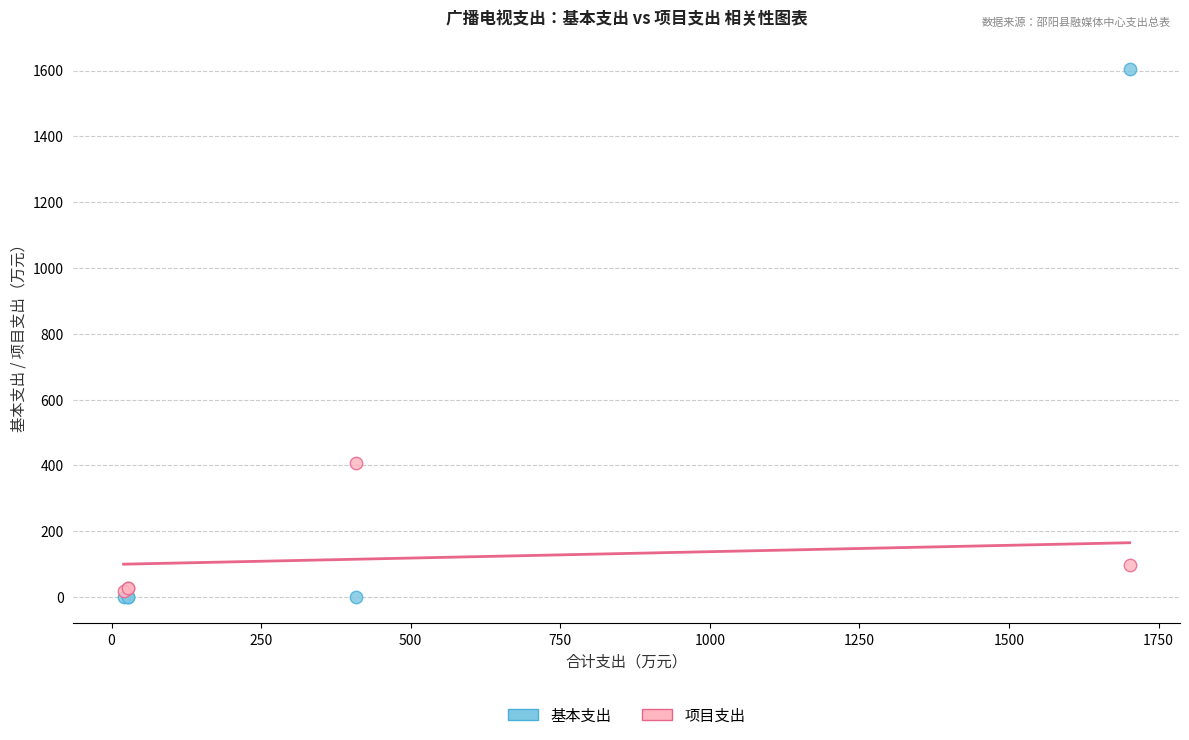

Which series contains the lowest Y value?

基本支出